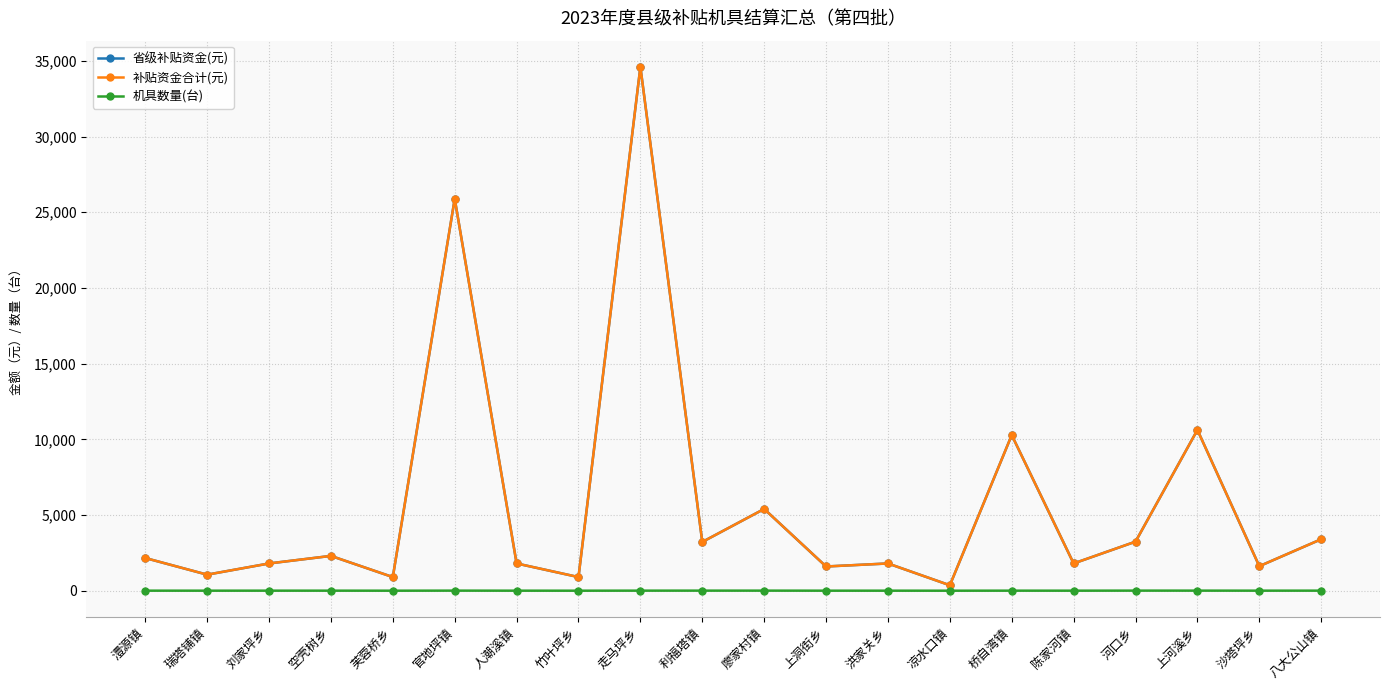

What is the label of the 5th point from the left?

芙蓉桥乡